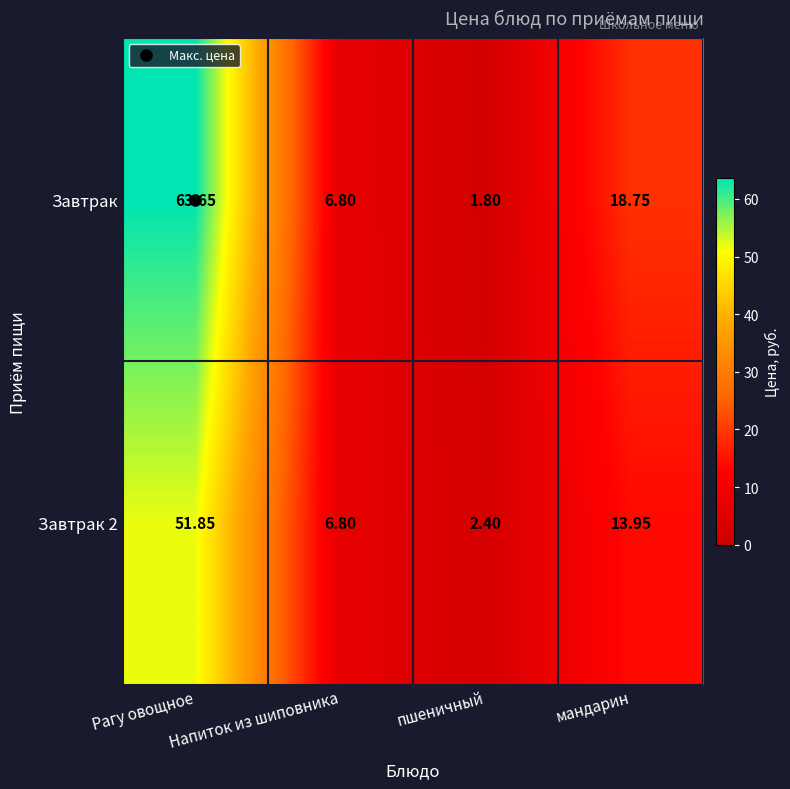

At which category does the chart reach its minimum across all series?

пшеничный